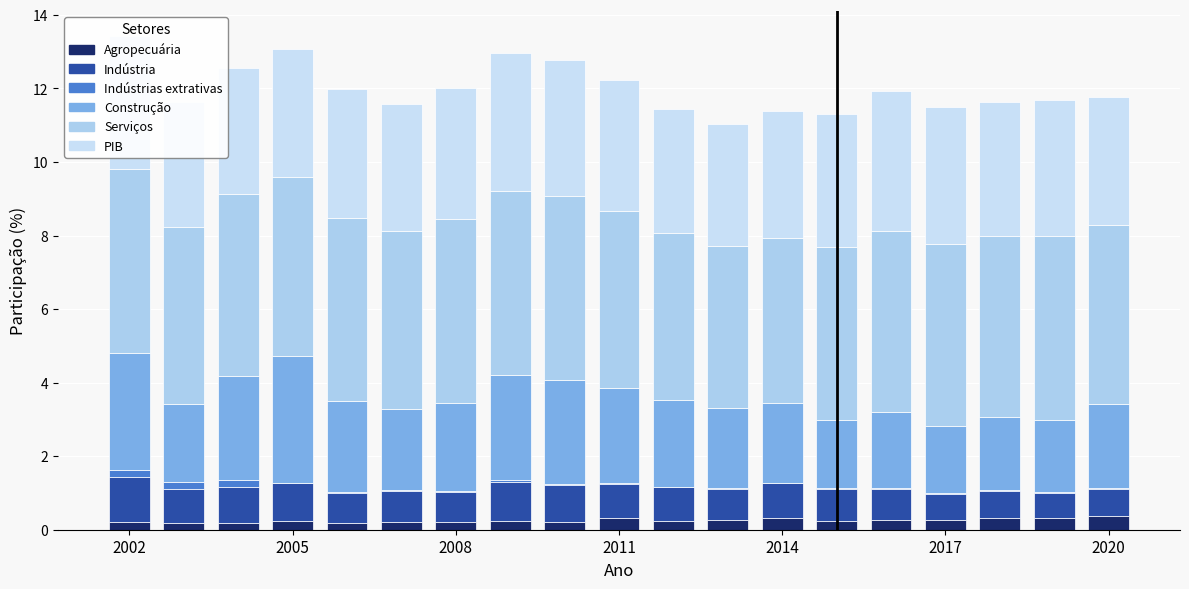

Does the chart contain stacked bars?

Yes